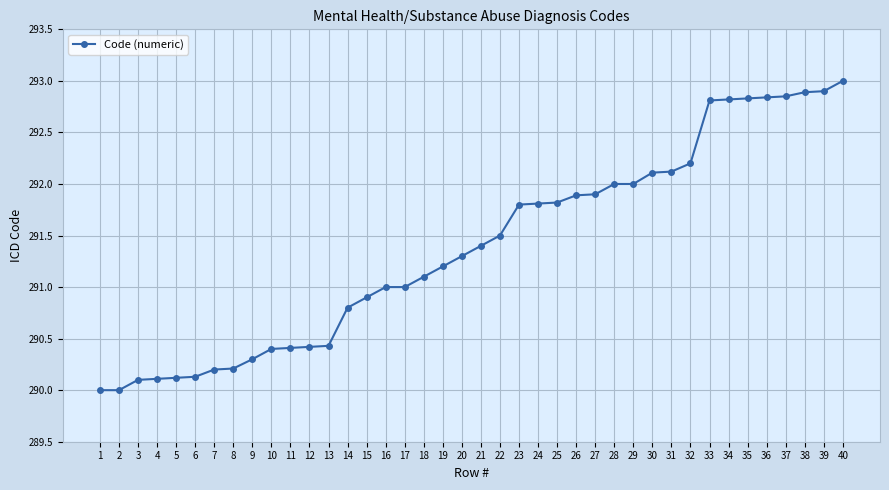

What is the change in value from 6 to 16?

+0.9